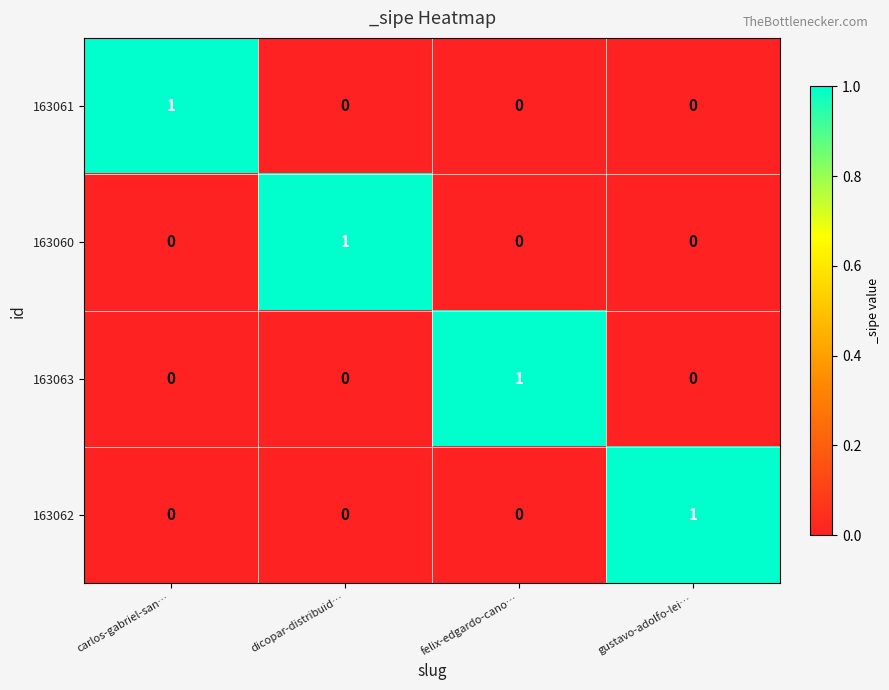

At how many categories does at least one series exceed 0?

4